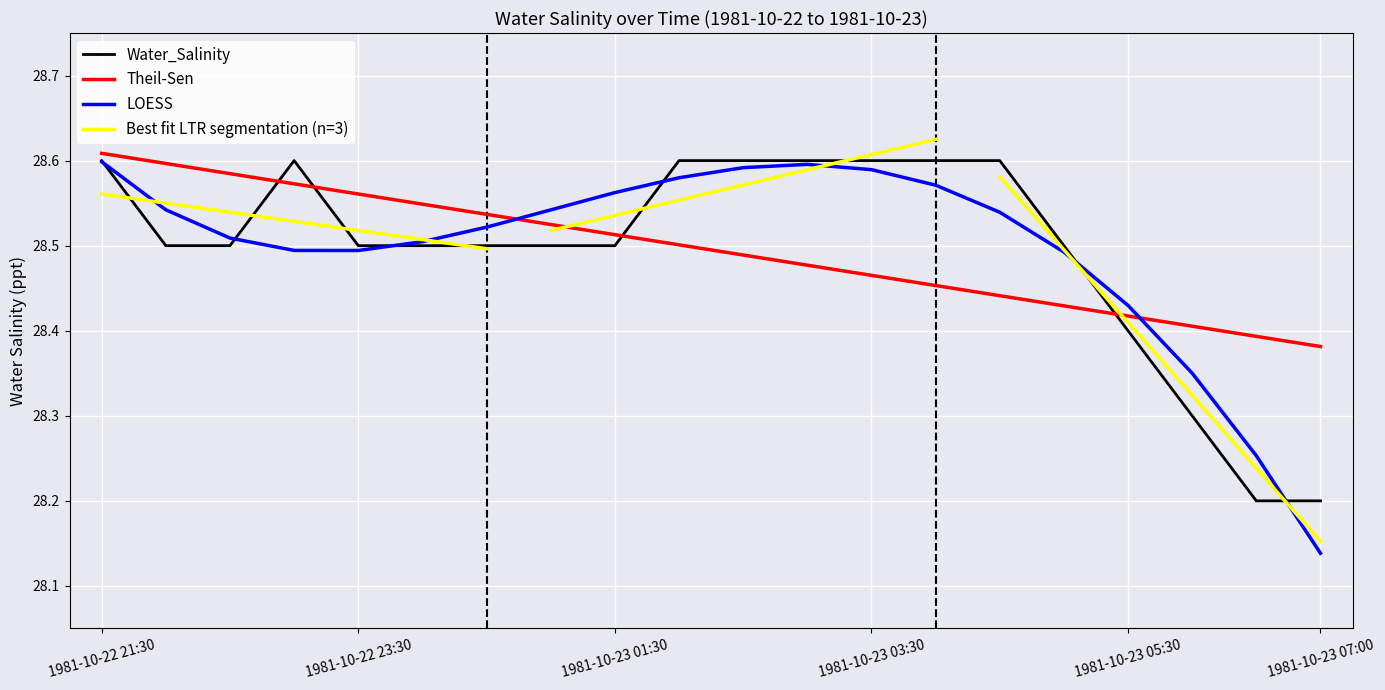

True or false: Julian_Date_offset and Water_Salinity cross at least once.

True